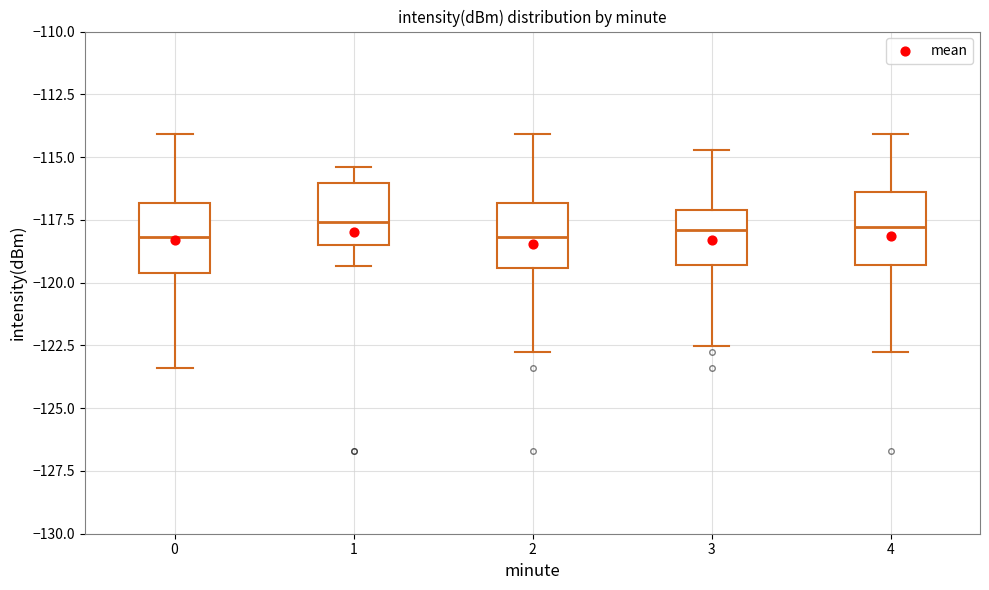

Where does the upper whisker of the box at x = 3 end on the y-axis? The values are not printed on the chart, so give them approximately, as read against the axis.

-114.5